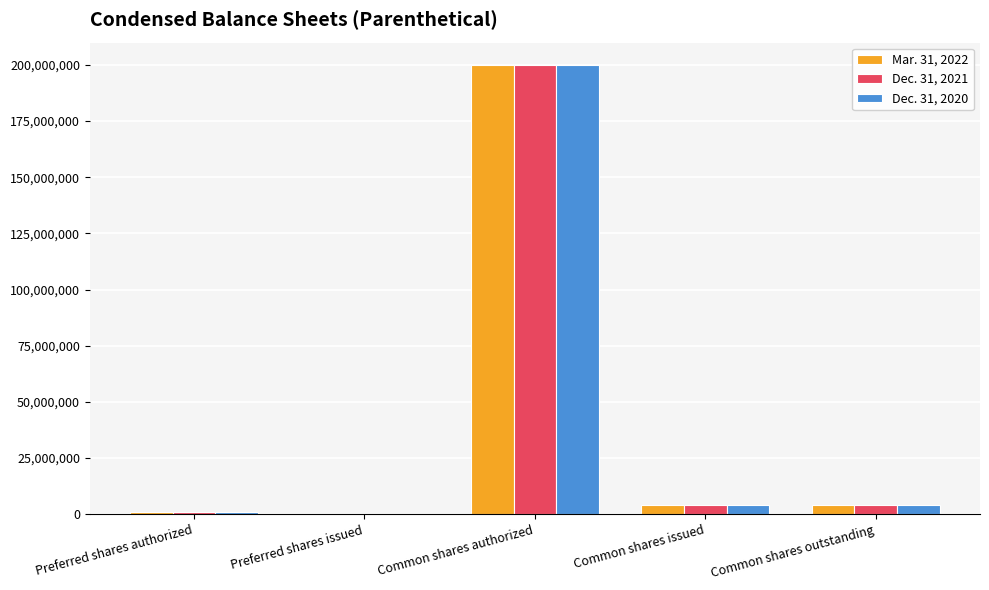

How many groups of bars are there?

5